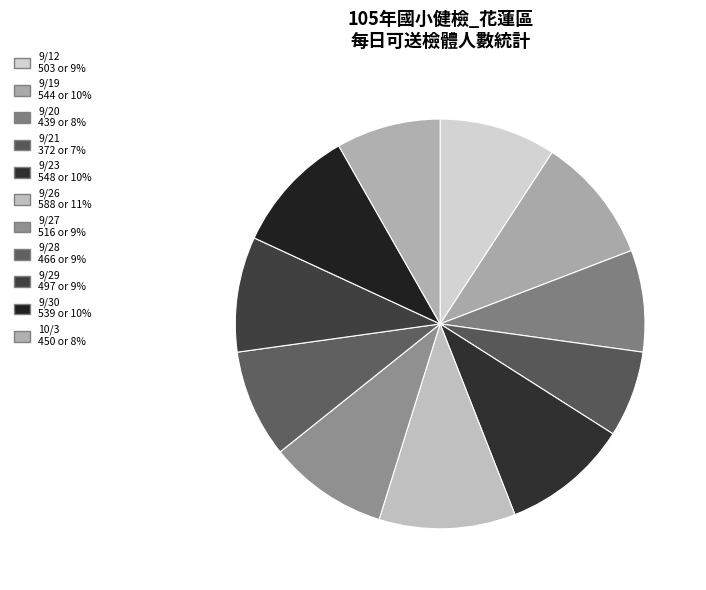

To the nearest percent, what percentage of the pie is 9/26?

11%